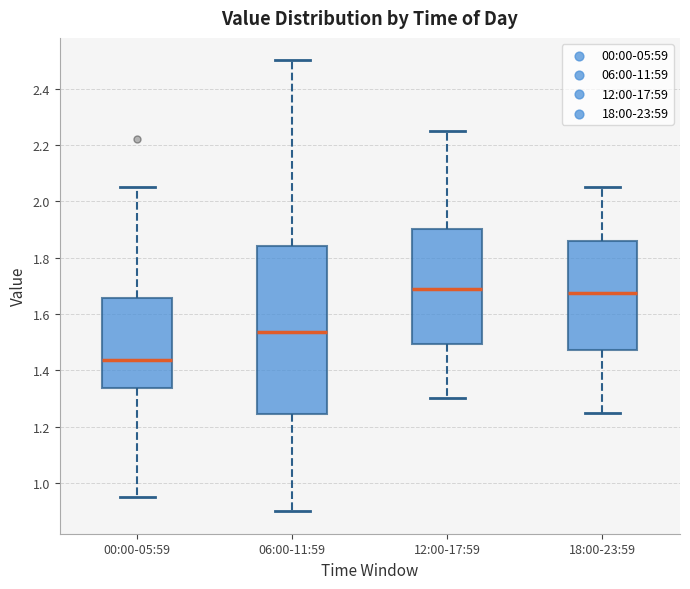

Reading left to right, transcribe this box plot: for each box, give where its median line is, the range the box spans, and where its two whiskers end, as read against the y-axis. The values are not printed on the chart, so give them approximately, as read against the axis.

00:00-05:59: median 1.44, box 1.34 to 1.66, whiskers 0.96 to 2.06
06:00-11:59: median 1.54, box 1.24 to 1.84, whiskers 0.90 to 2.50
12:00-17:59: median 1.70, box 1.50 to 1.90, whiskers 1.30 to 2.26
18:00-23:59: median 1.68, box 1.48 to 1.86, whiskers 1.26 to 2.06